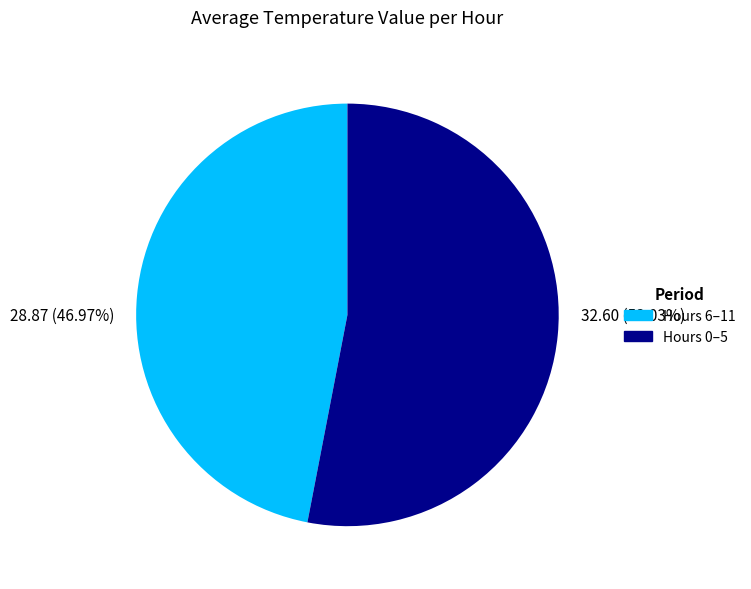

Is it true that Hour 11 is 1% of the pie?

False